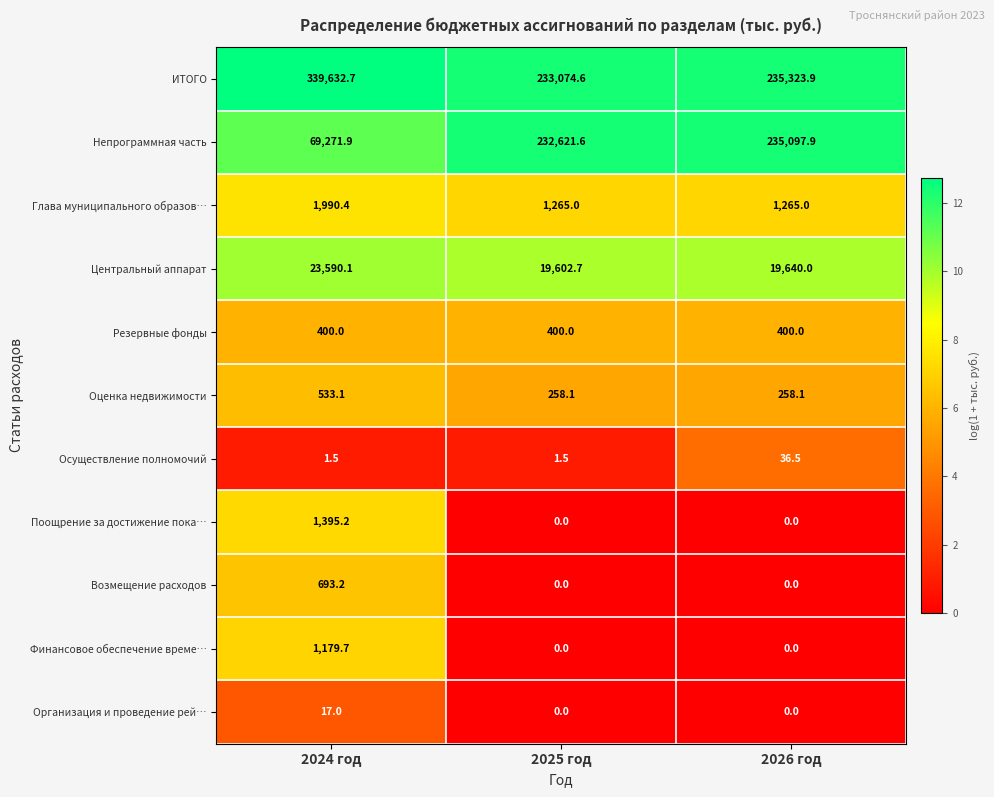

At which category is the sum across all series the highest?

2026 год